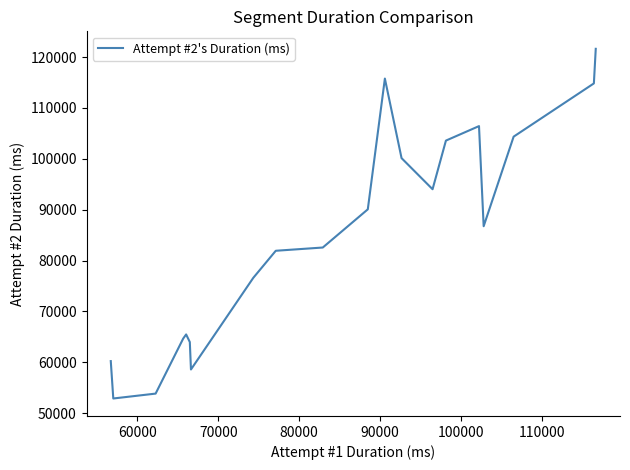

How many interior local peaks (higher than both neighbors) does the data have?

3